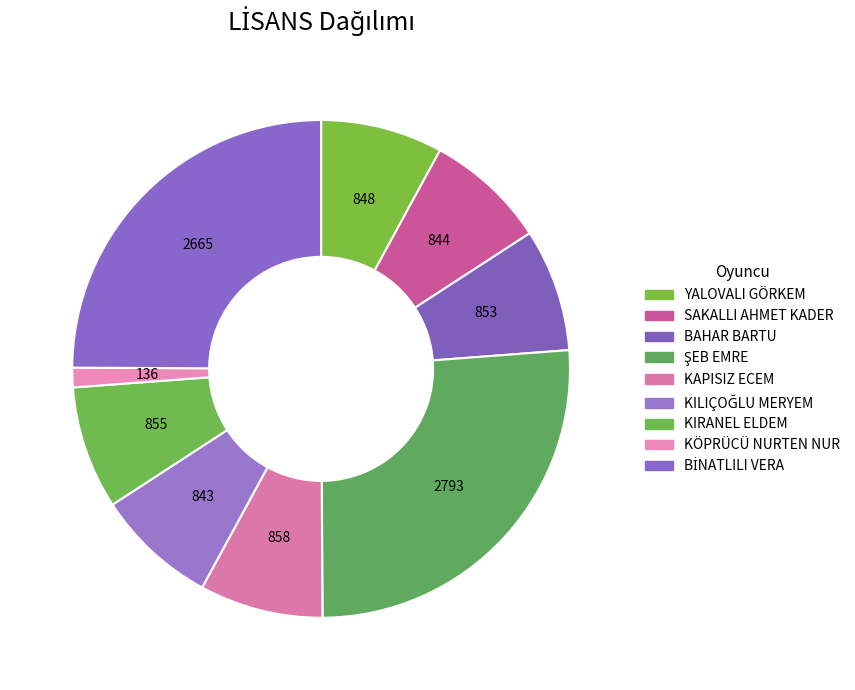

How many segments does this pie chart have?

9